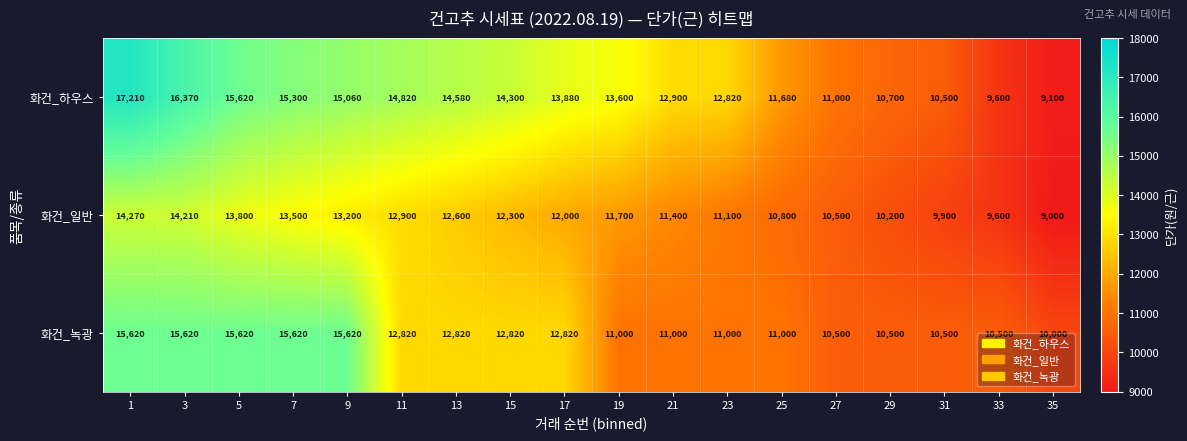

True or false: 화건_녹광 has a value of 18854 at 31.

False